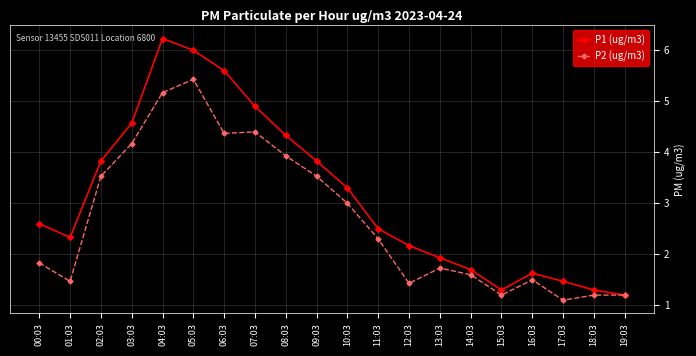

Rank the series by their maximum value, from lowest to highest.

P2 (ug/m3), P1 (ug/m3)